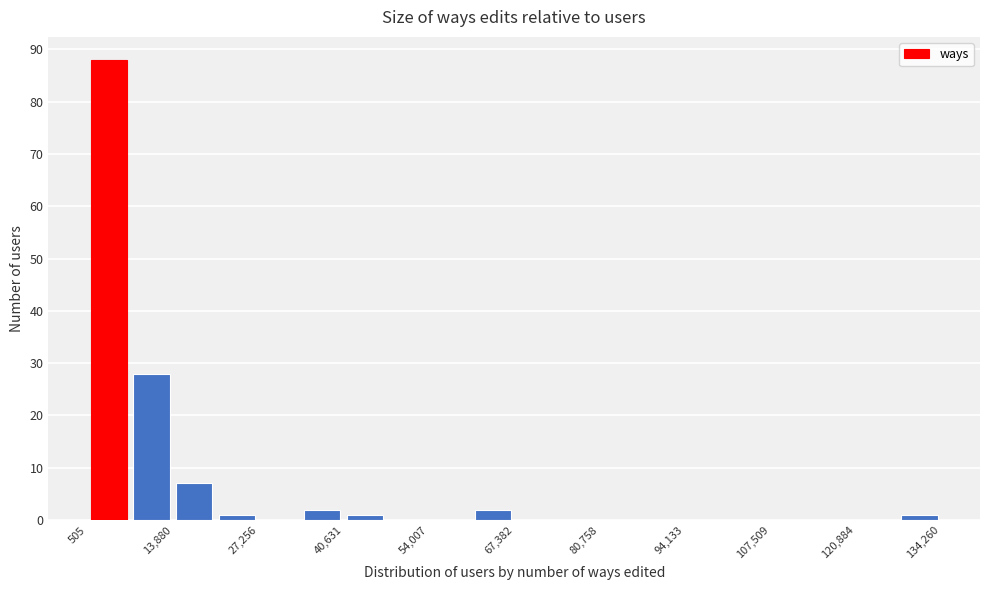

Read against the x-axis, roughly where is the centre of the tallest bar?

4000